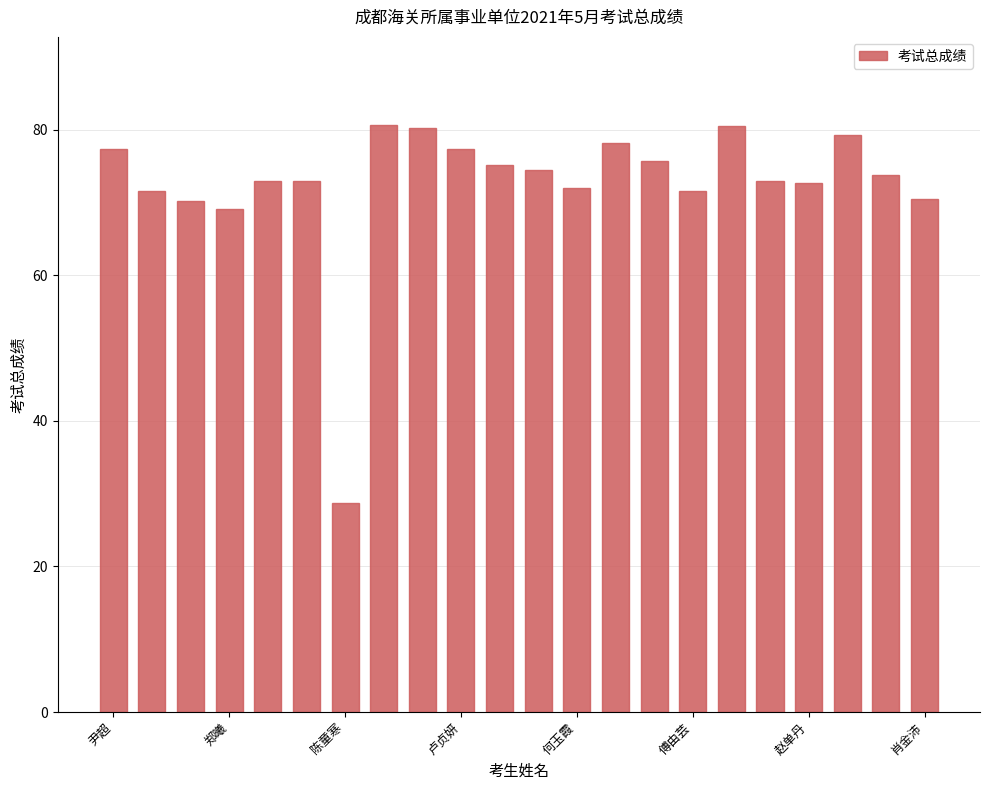

What is the difference between the maximum and minimum values?

51.9